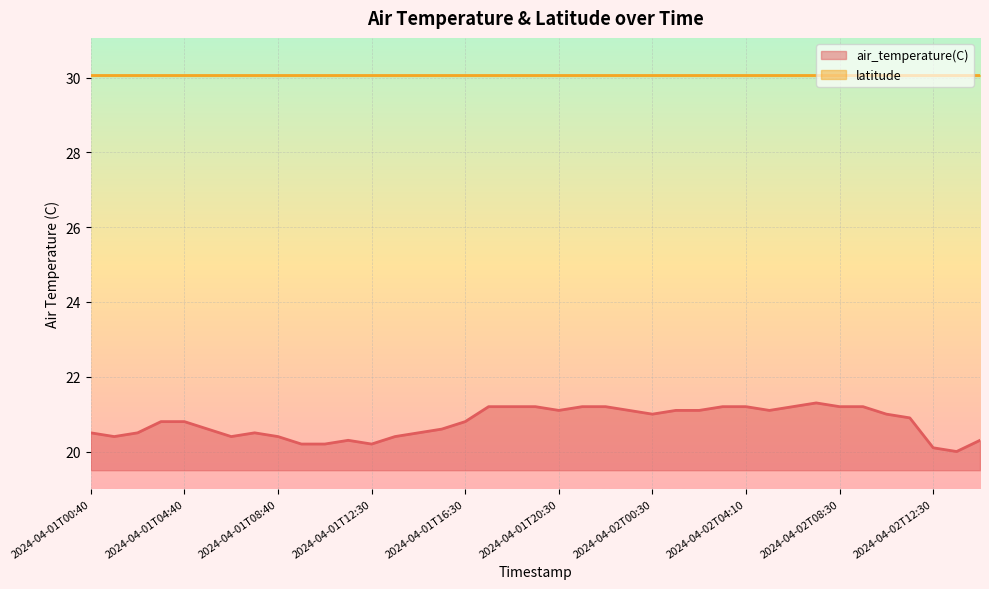

Approximately how many times larger is the value at 2024-04-02T14:30 compared to 2024-04-01T19:30?

1.0